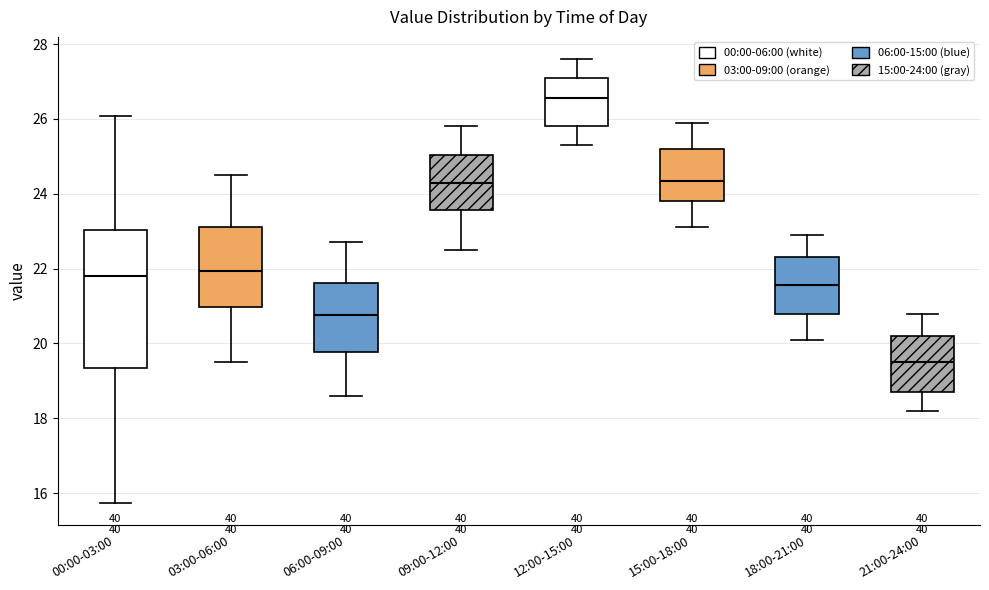

Reading left to right, transcribe this box plot: for each box, give where its median line is, the range the box spans, and where its two whiskers end, as read against the y-axis. The values are not printed on the chart, so give them approximately, as read against the axis.

00:00-03:00: median 21.8, box 19.4 to 23.0, whiskers 15.8 to 26.0
03:00-06:00: median 22.0, box 21.0 to 23.2, whiskers 19.6 to 24.6
06:00-09:00: median 20.8, box 19.8 to 21.6, whiskers 18.6 to 22.8
09:00-12:00: median 24.4, box 23.6 to 25.0, whiskers 22.6 to 25.8
12:00-15:00: median 26.6, box 25.8 to 27.2, whiskers 25.4 to 27.6
15:00-18:00: median 24.4, box 23.8 to 25.2, whiskers 23.2 to 26.0
18:00-21:00: median 21.6, box 20.8 to 22.4, whiskers 20.2 to 23.0
21:00-24:00: median 19.6, box 18.8 to 20.2, whiskers 18.2 to 20.8